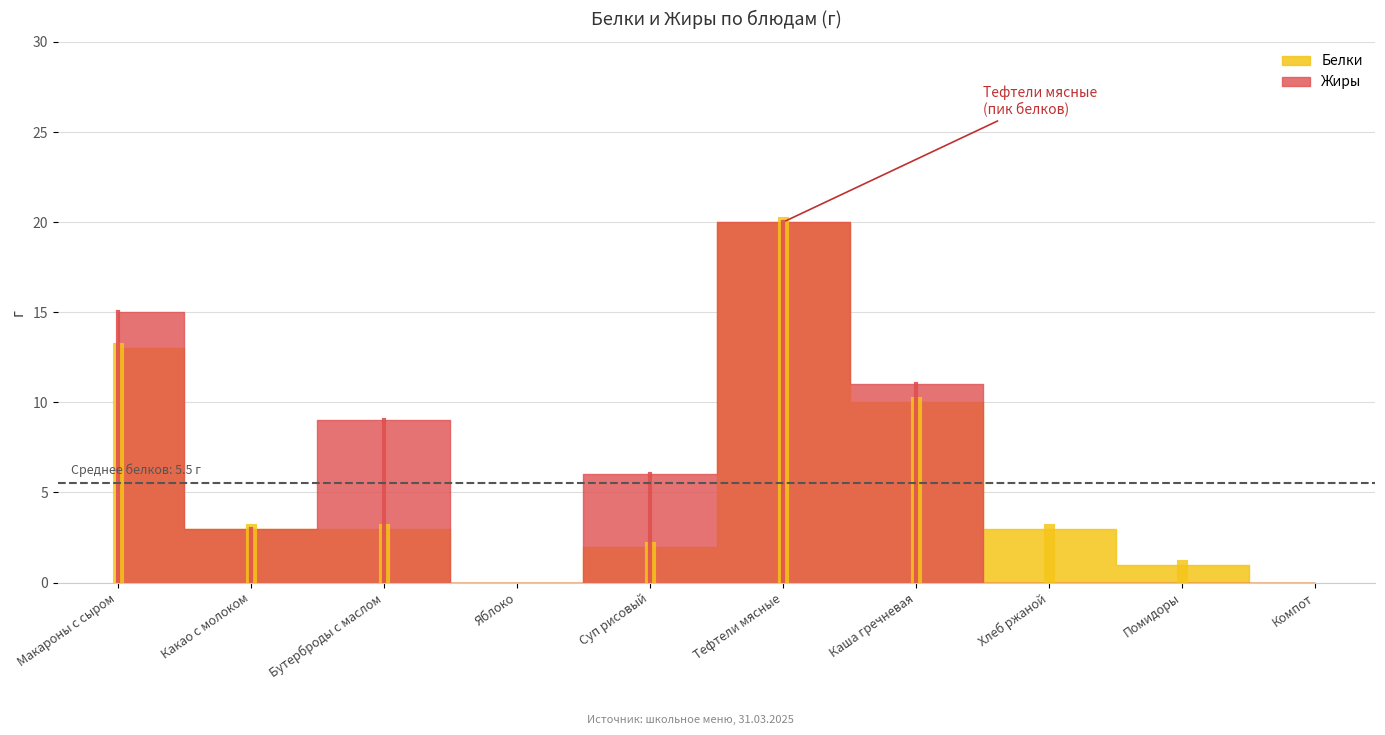

What is the label of the 6th point from the right?

Суп рисовый